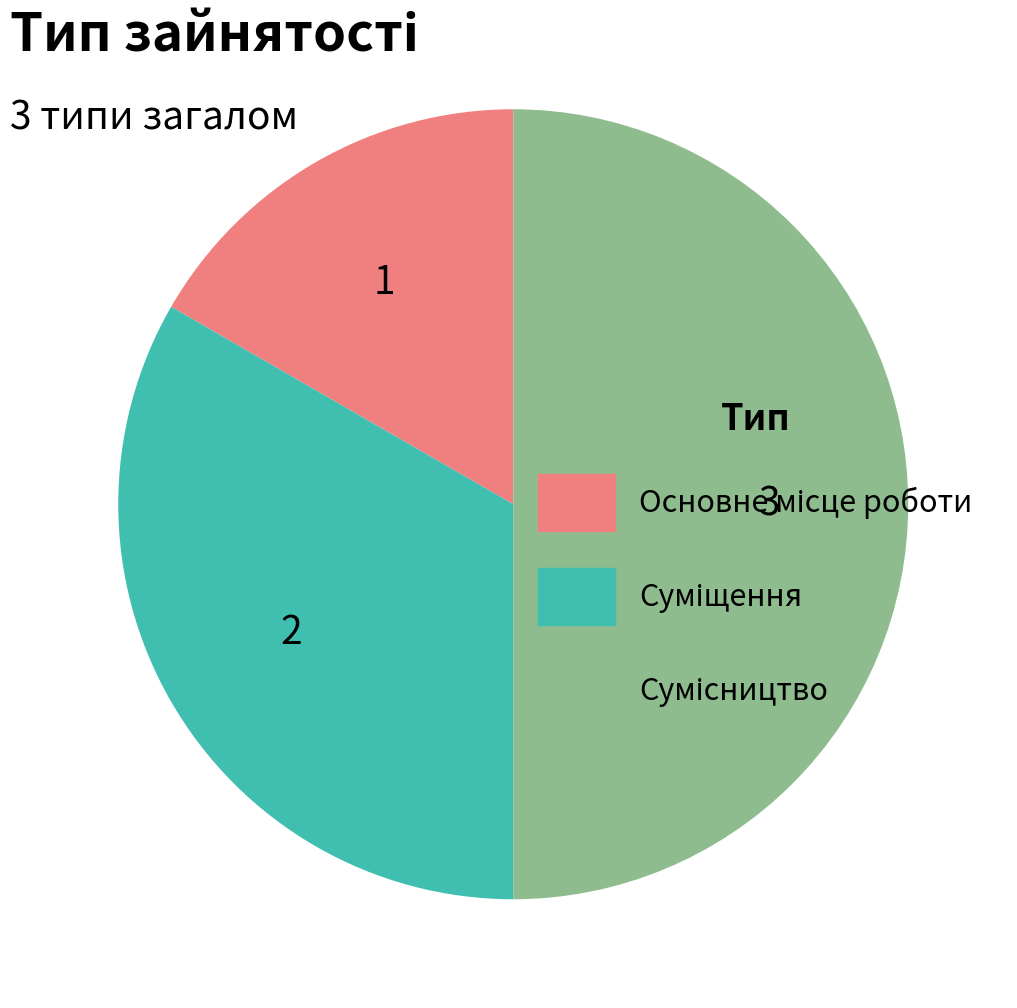

Count the number of slices in the pie.

3